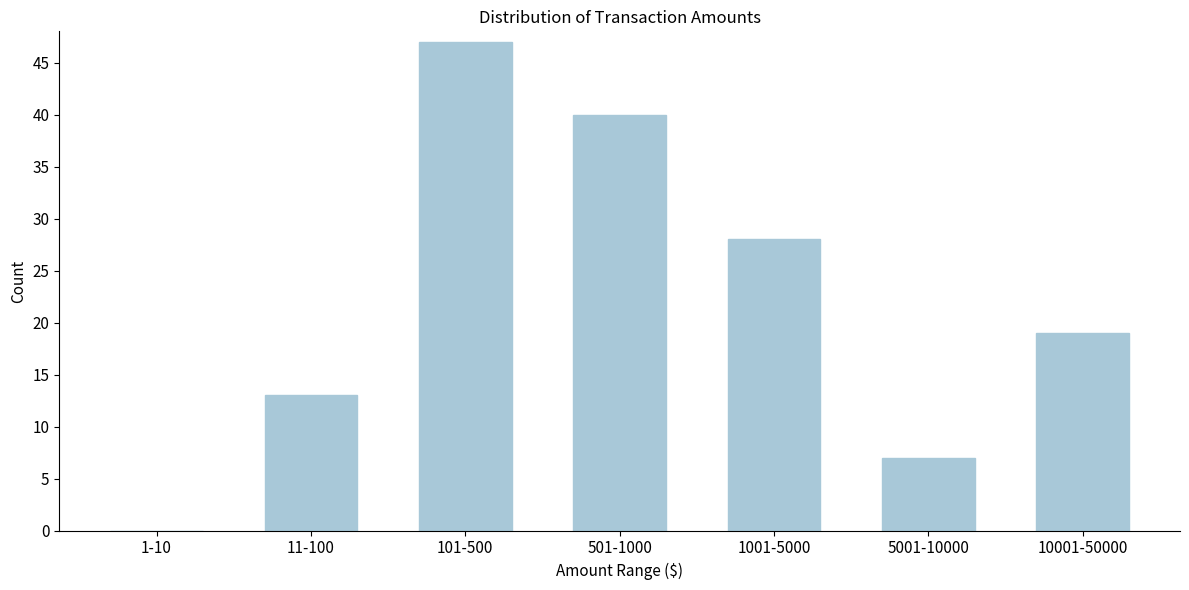

Reading right to left, transcribe all the data shown in this chart.

10001-50000=19	5001-10000=7	1001-5000=28	501-1000=40	101-500=47	11-100=13	1-10=0